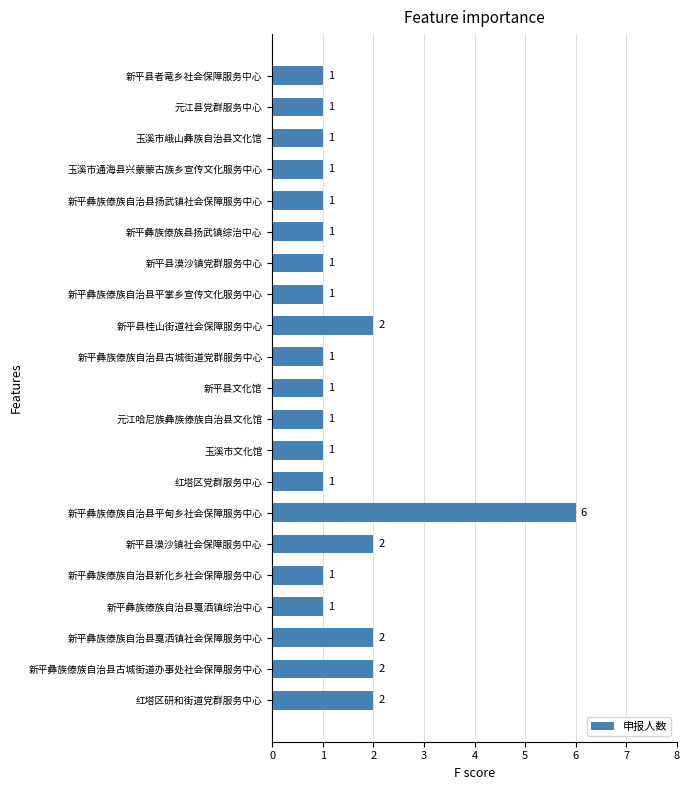

Approximately how many times larger is the value at 新平彝族傣族自治县古城街道办事处社会保障服务中心 compared to 新平彝族傣族自治县戛洒镇社会保障服务中心?

1.0